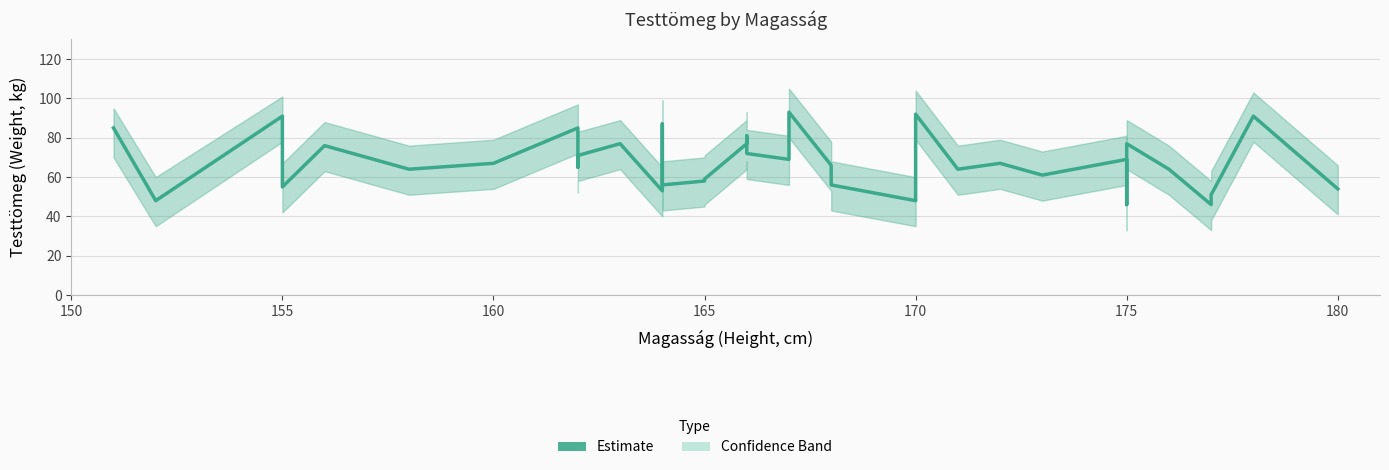

True or false: there are more than 1 points higher than both neighbors.

True